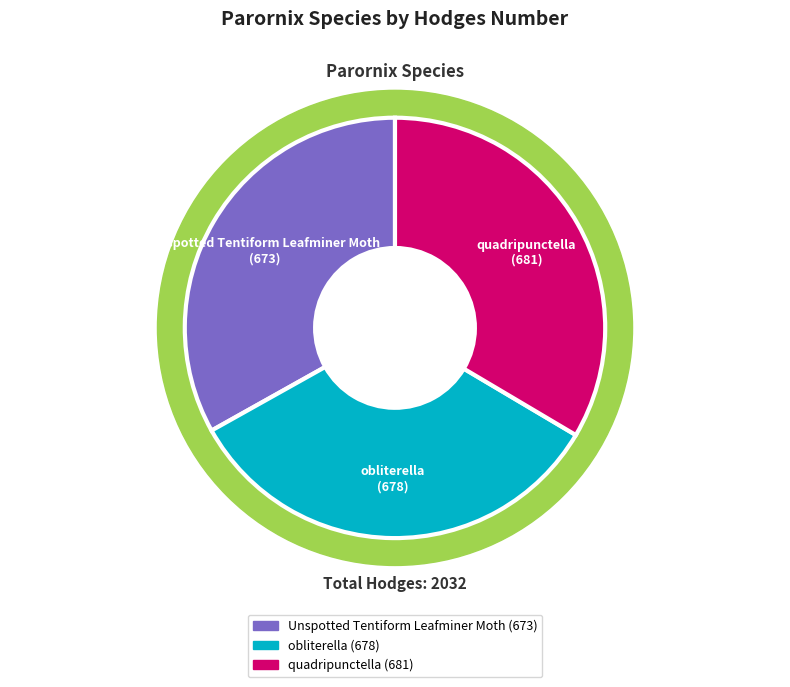

To the nearest percent, what percentage of the pie is obliterella?

33%